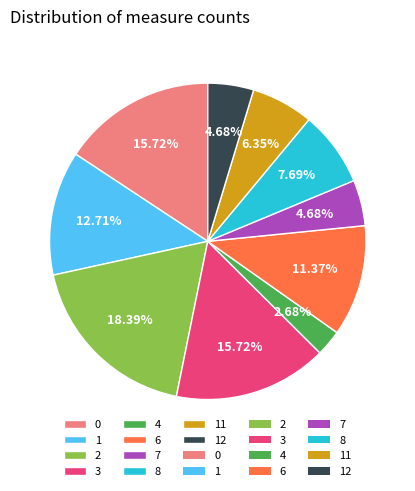

What percentage is NOT represented by 2?

81.6%